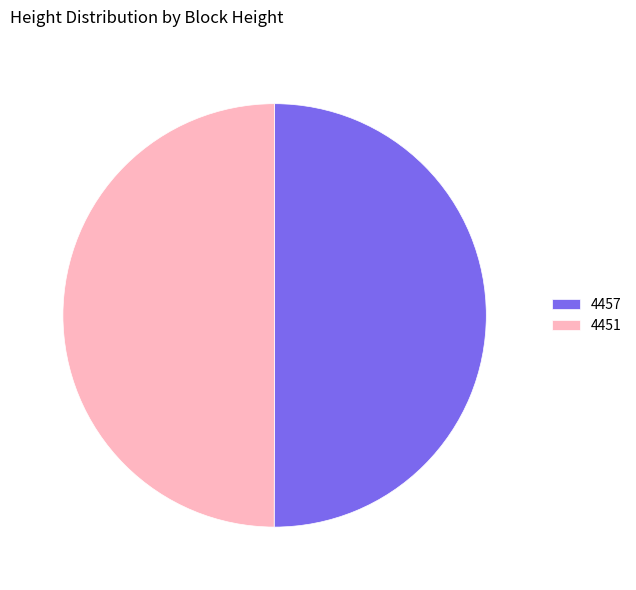

How many segments does this pie chart have?

2